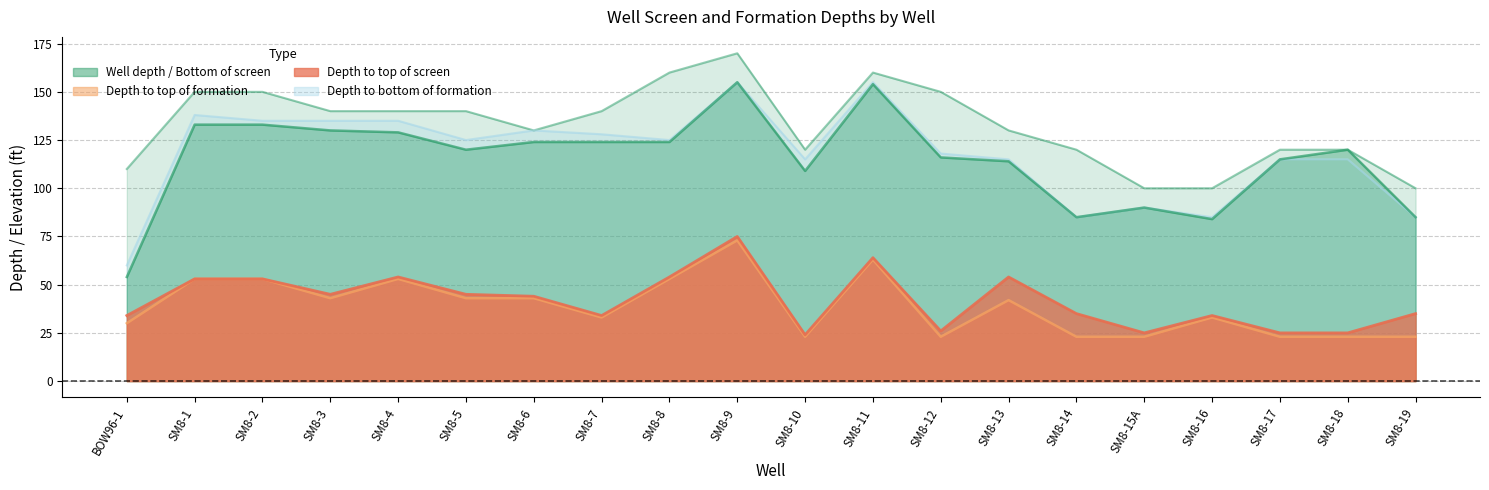

Reading left to right, what are all the values shown in this chart?

Depth to top of screen: BOW96-1=34	SM8-1=53	SM8-2=53	SM8-3=45	SM8-4=54	SM8-5=45	SM8-6=44	SM8-7=34	SM8-8=54	SM8-9=75	SM8-10=24	SM8-11=64	SM8-12=26	SM8-13=54	SM8-14=35	SM8-15A=25	SM8-16=34	SM8-17=25	SM8-18=25	SM8-19=35
Depth to bottom of screen: BOW96-1=54	SM8-1=133	SM8-2=133	SM8-3=130	SM8-4=129	SM8-5=120	SM8-6=124	SM8-7=124	SM8-8=124	SM8-9=155	SM8-10=109	SM8-11=154	SM8-12=116	SM8-13=114	SM8-14=85	SM8-15A=90	SM8-16=84	SM8-17=115	SM8-18=120	SM8-19=85
Depth to top of formation: BOW96-1=30	SM8-1=53	SM8-2=53	SM8-3=43	SM8-4=53	SM8-5=43	SM8-6=43	SM8-7=33	SM8-8=53	SM8-9=73	SM8-10=23	SM8-11=63	SM8-12=23	SM8-13=42	SM8-14=23	SM8-15A=23	SM8-16=33	SM8-17=23	SM8-18=23	SM8-19=23
Depth to bottom of formation: BOW96-1=60	SM8-1=138	SM8-2=135	SM8-3=135	SM8-4=135	SM8-5=125	SM8-6=130	SM8-7=128	SM8-8=125	SM8-9=155	SM8-10=115	SM8-11=155	SM8-12=118	SM8-13=115	SM8-14=85	SM8-15A=90	SM8-16=85	SM8-17=115	SM8-18=115	SM8-19=85
Well depth: BOW96-1=110	SM8-1=150	SM8-2=150	SM8-3=140	SM8-4=140	SM8-5=140	SM8-6=130	SM8-7=140	SM8-8=160	SM8-9=170	SM8-10=120	SM8-11=160	SM8-12=150	SM8-13=130	SM8-14=120	SM8-15A=100	SM8-16=100	SM8-17=120	SM8-18=120	SM8-19=100